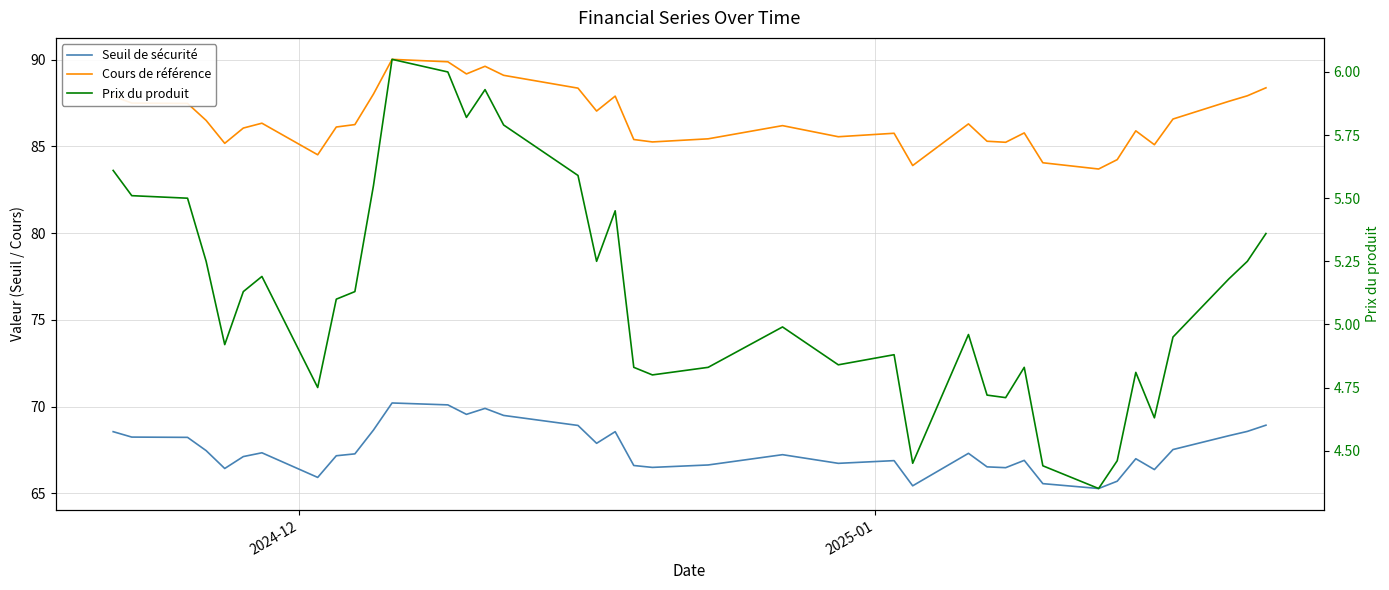

Where does the Prix du produit series first go above 5?

2024-12